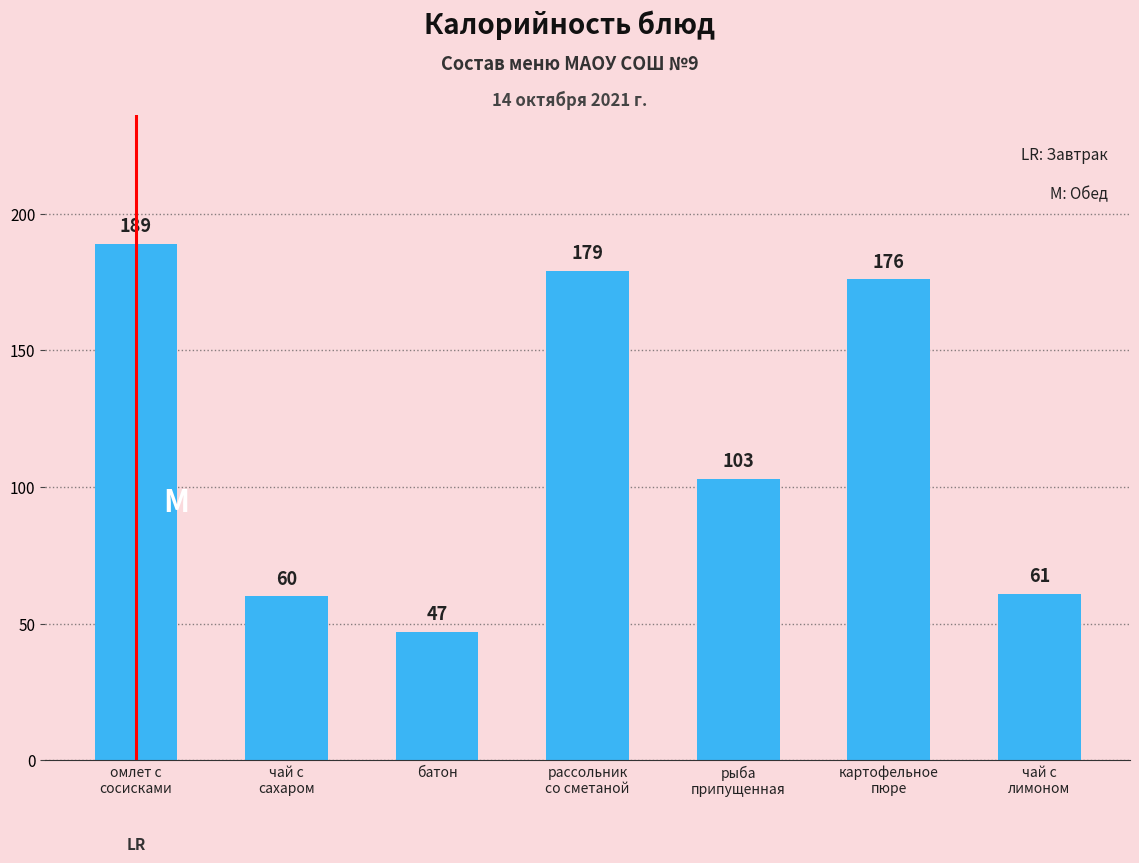

At which category does the chart reach its peak across all series?

омлет с
сосисками